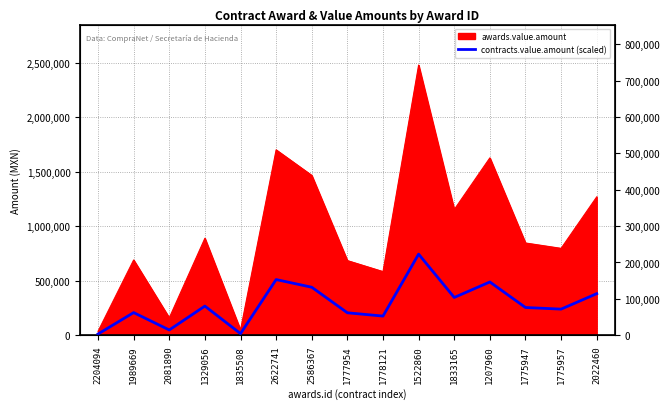

Rank the categories by value from lowest to highest.

2204094, 1835508, 2081890, 1778121, 1777954, 1989669, 1775957, 1775947, 1329056, 1833165, 2022460, 2586367, 1207960, 2622741, 1522860